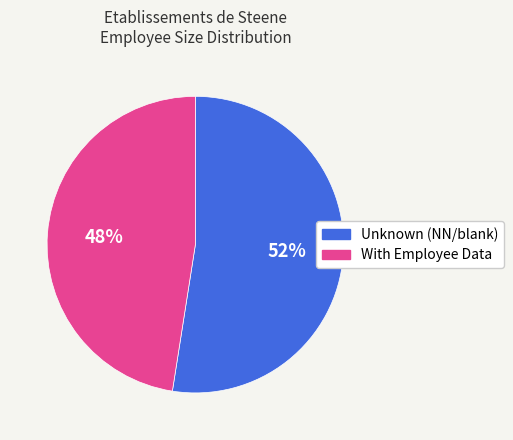

To the nearest percent, what is the average slice percentage?

50%